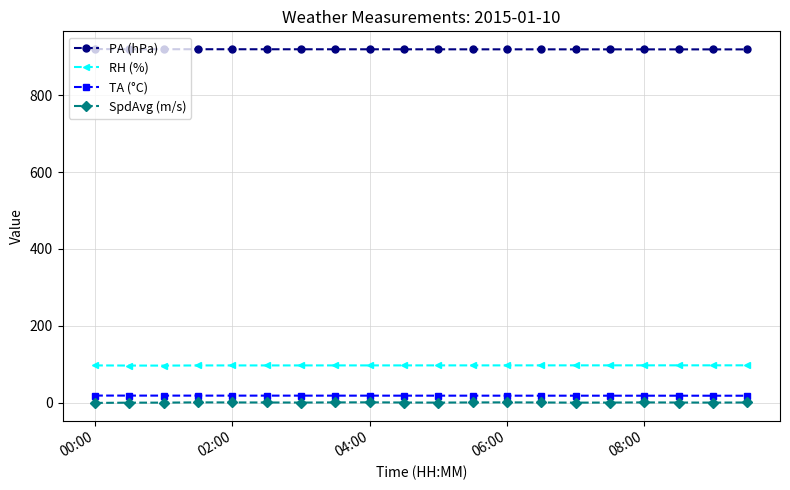

What is the average value of the PA (hPa) series?

919.0